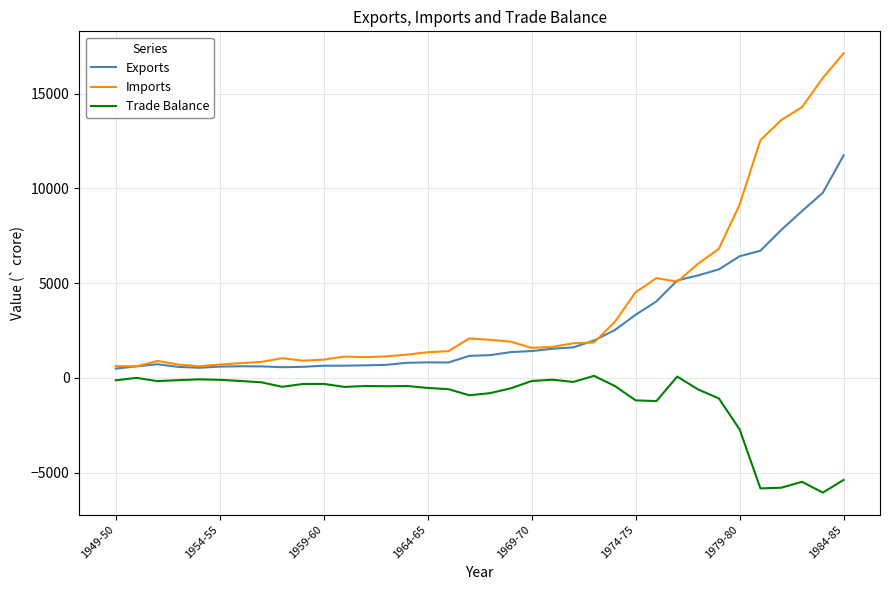

True or false: Trade Balance and Exports intersect in this chart.

False